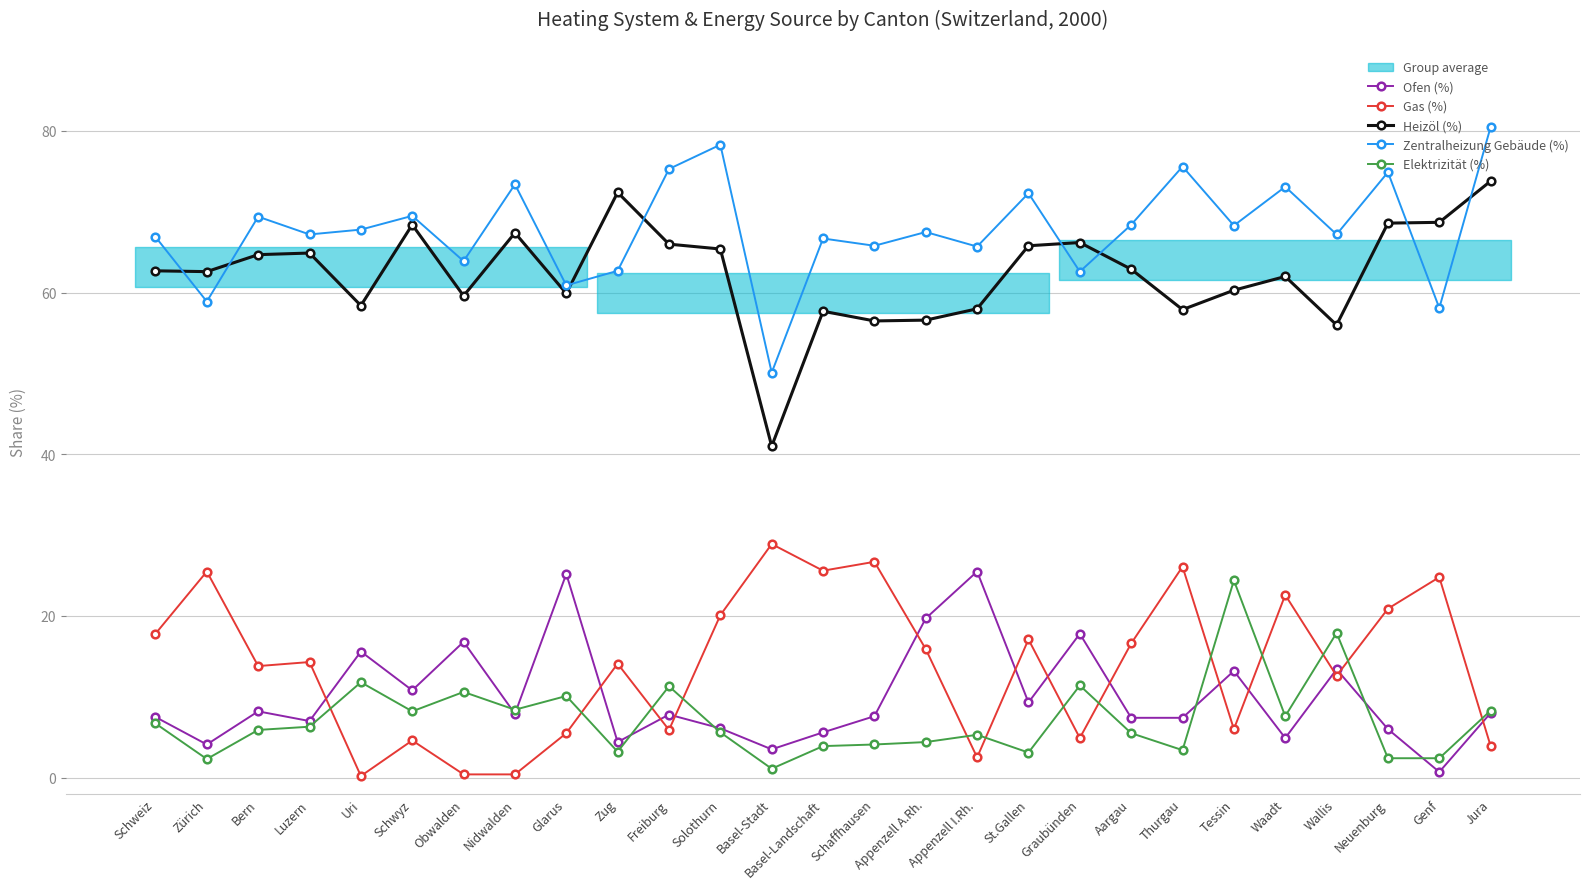

List the labels in order of Zentralheizung Gebäude (%) value, smallest first.

Basel-Stadt, Genf, Zürich, Glarus, Graubünden, Zug, Obwalden, Appenzell I.Rh., Schaffhausen, Basel-Landschaft, Schweiz, Luzern, Wallis, Appenzell A.Rh., Uri, Tessin, Aargau, Bern, Schwyz, St.Gallen, Waadt, Nidwalden, Neuenburg, Freiburg, Thurgau, Solothurn, Jura